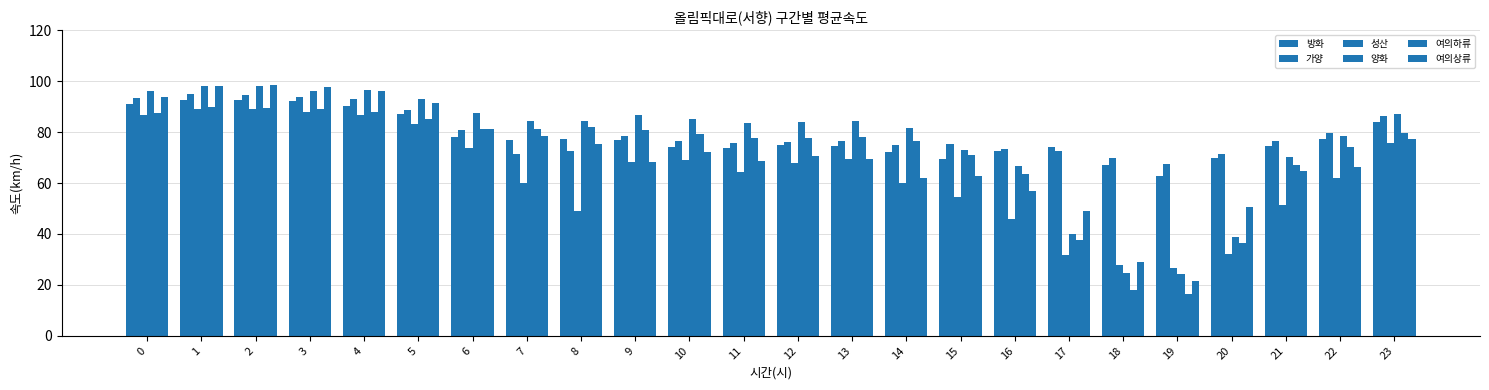

How many values in the 방화 series are below 76?

12